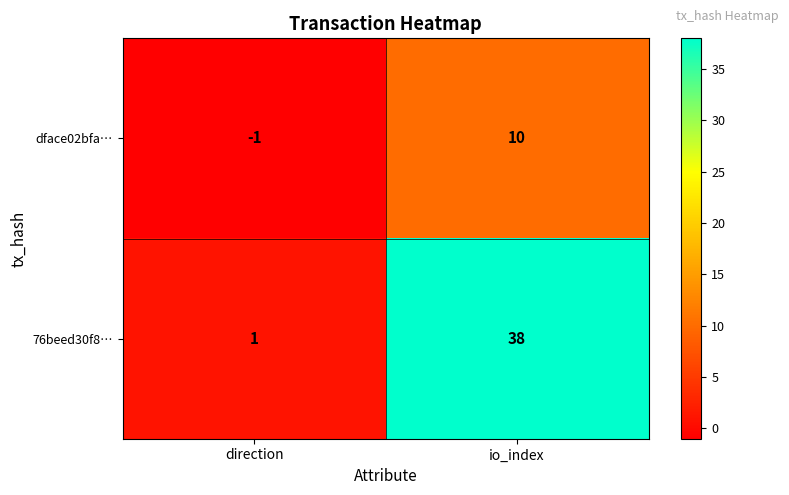

The value of 76beed30f8… at direction is 2. True or false?

False